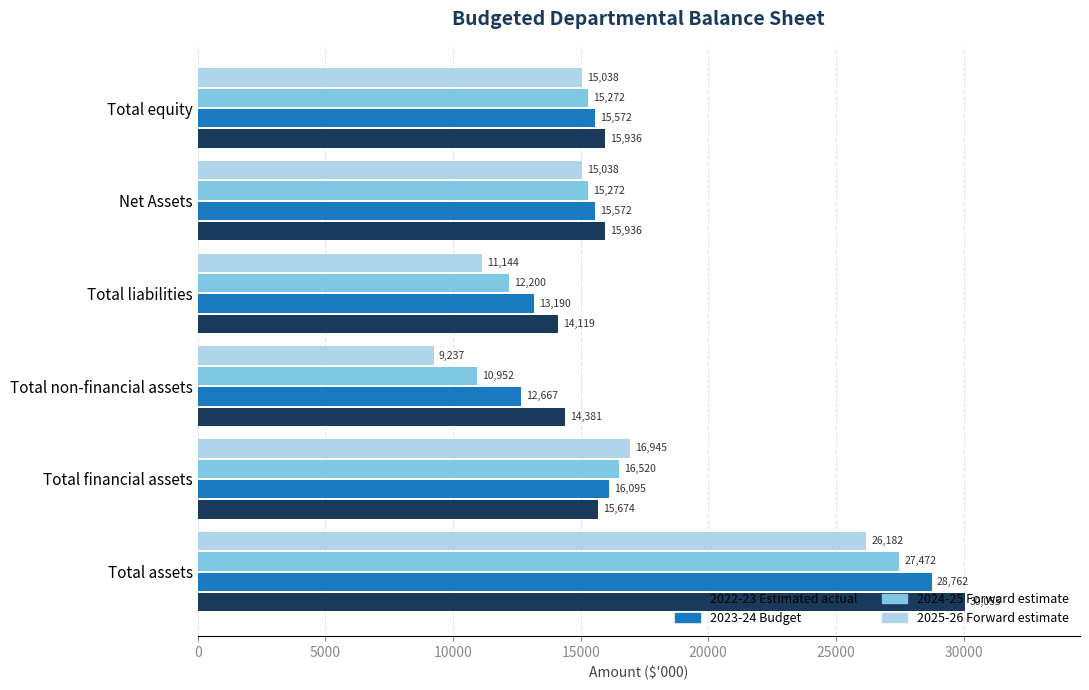

List the series in order of their overall mean, highest first.

2022-23 Estimated actual, 2023-24 Budget, 2024-25 Forward estimate, 2025-26 Forward estimate